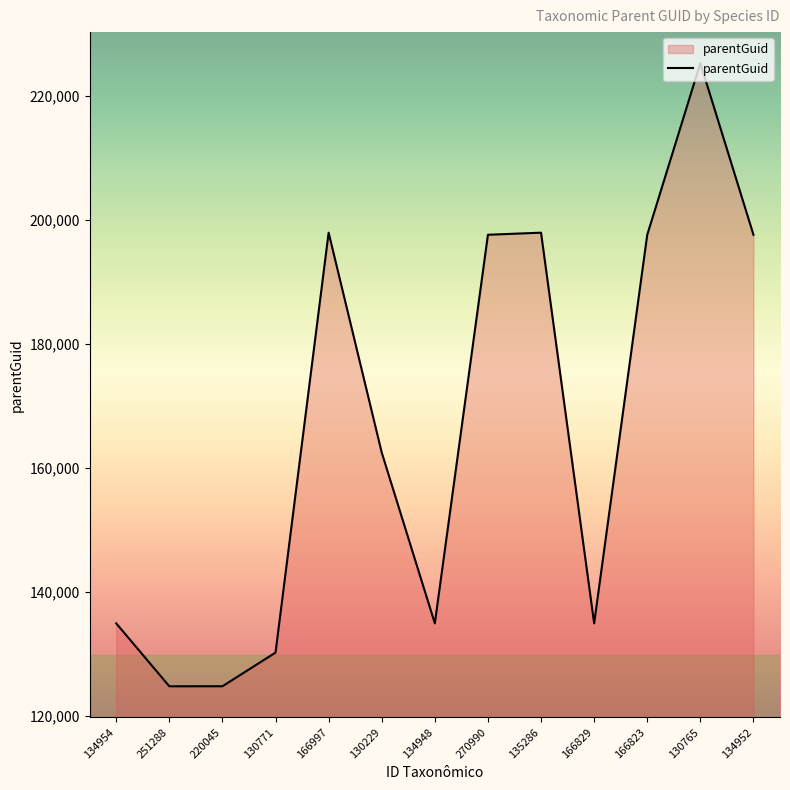

At which label is the value closest to 175011?

130229